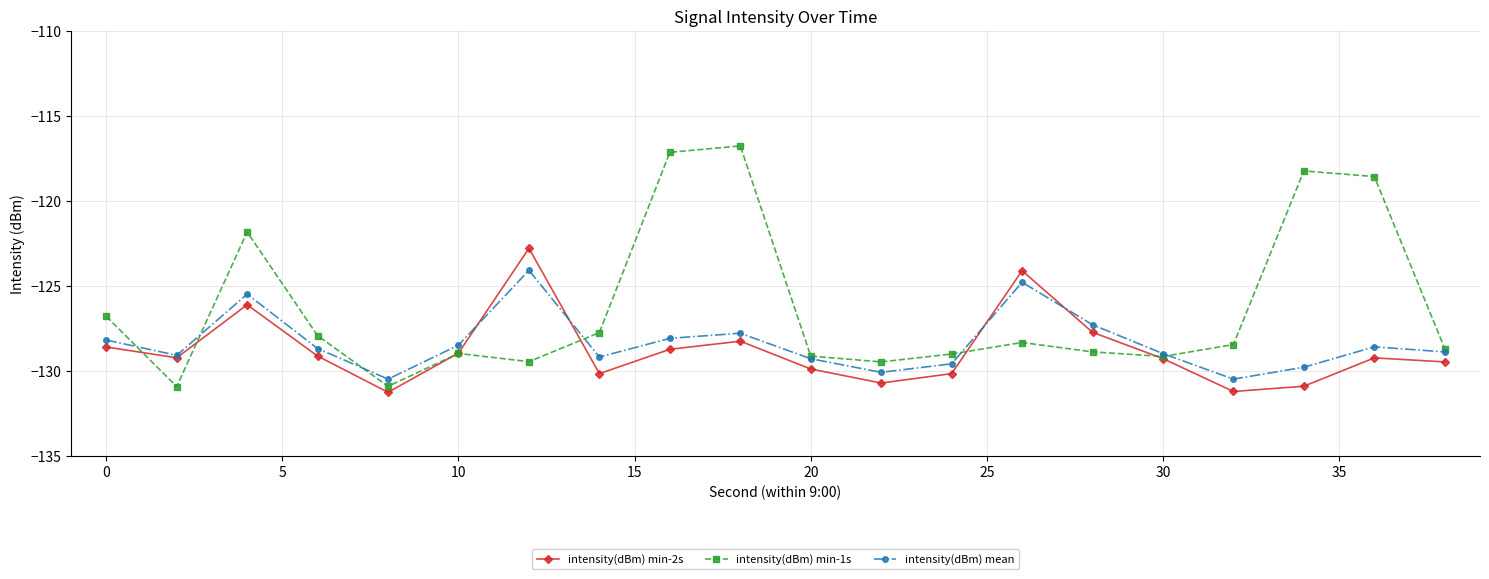

What is the value of the intensity(dBm) min-1s point at the 17th from the left?

-128.5